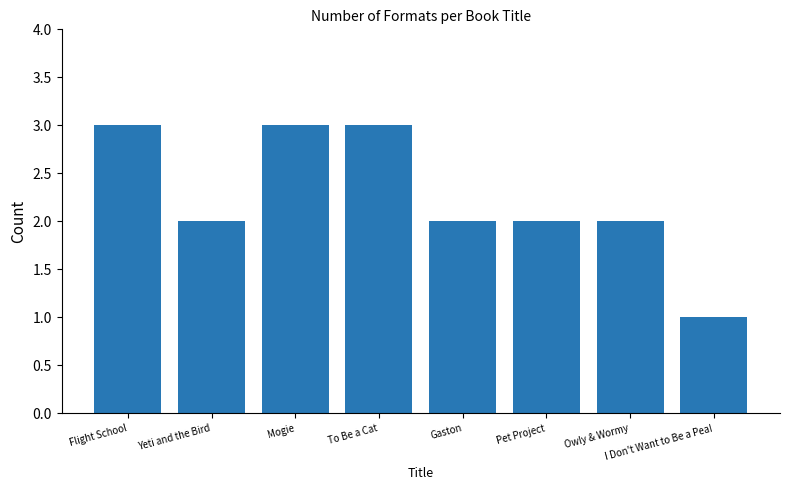

What is the difference between the second highest and minimum values?

2